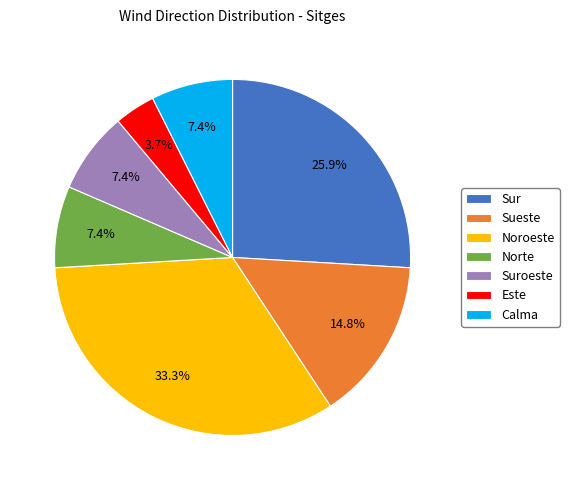

True or false: Calma accounts for 7% of the total.

True